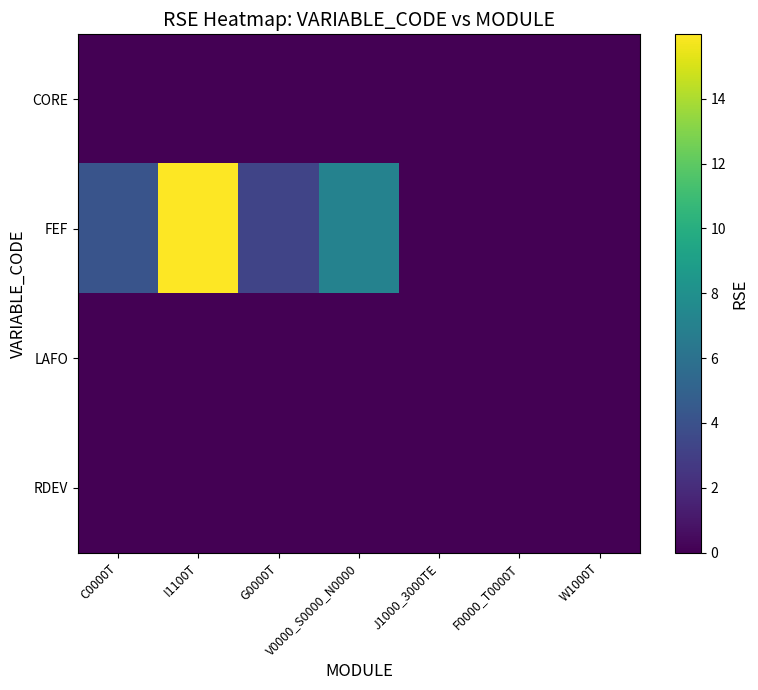

Which series has the widest spread of values?

FEF